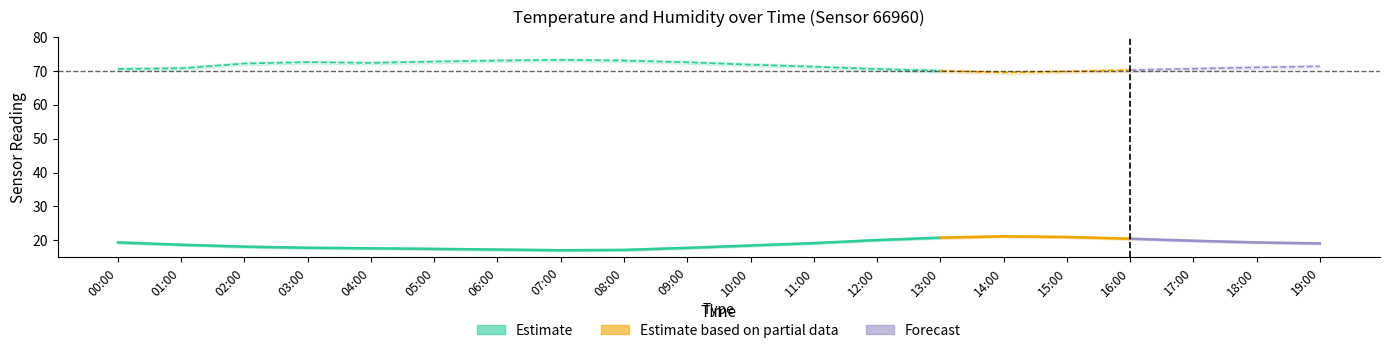

How many interior local peaks does the humidity_upper series have?

2